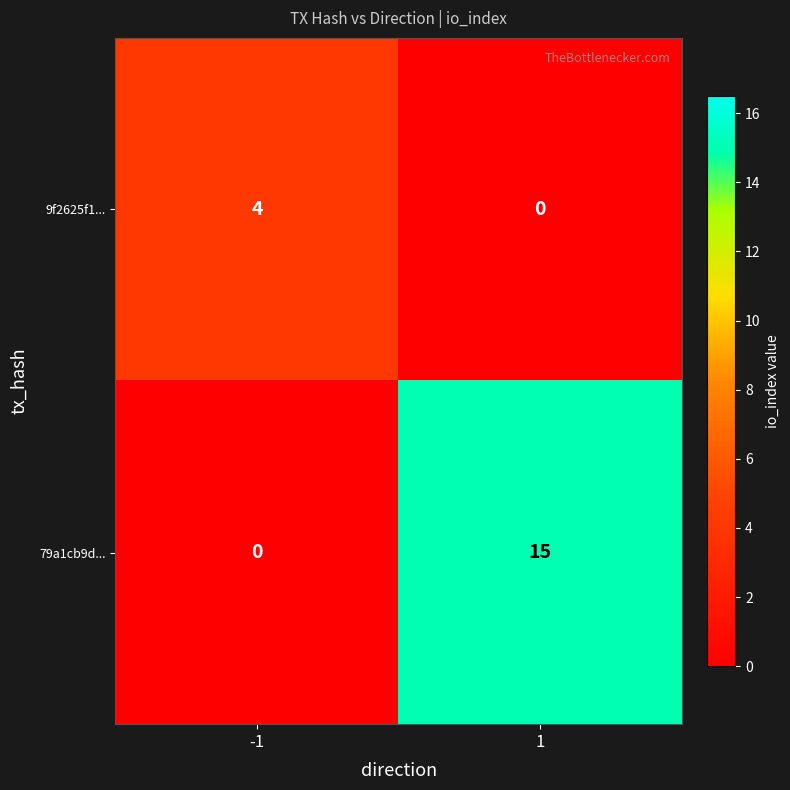

The 9f2625f1... series shows 0 at 1. True or false?

True